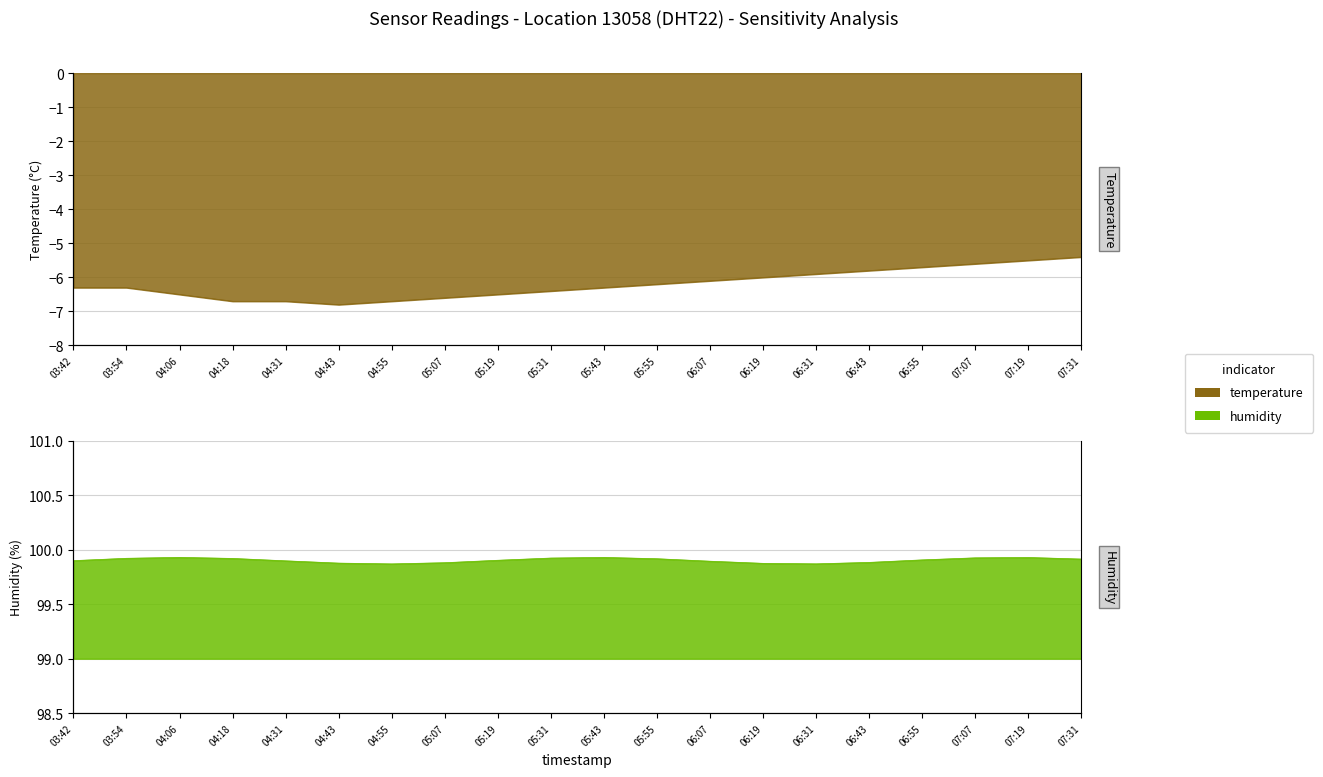

How many data points does each series have?

20